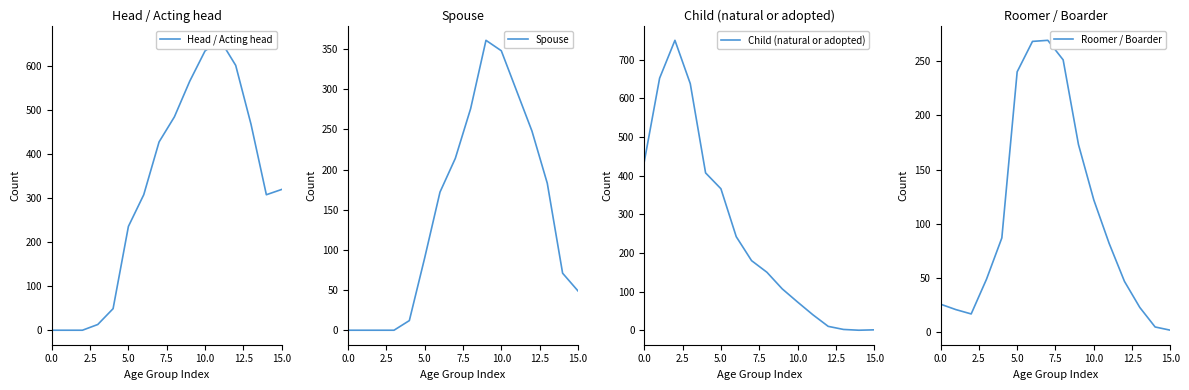

At which label is Spouse closest to 180?

13